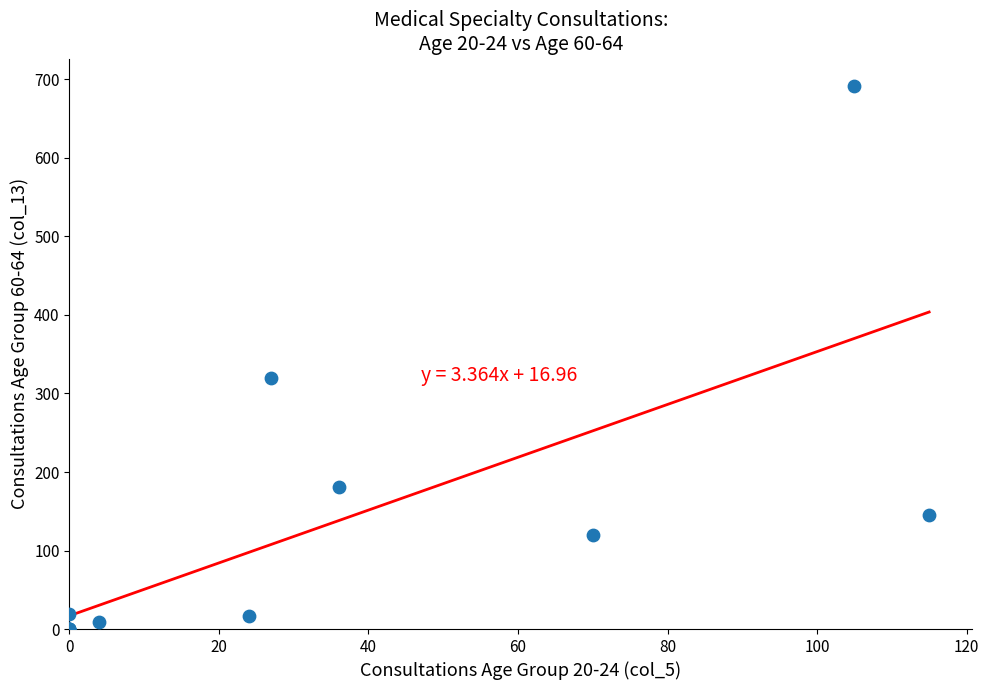

What Y value in the scatter plot is closest to 346?

320